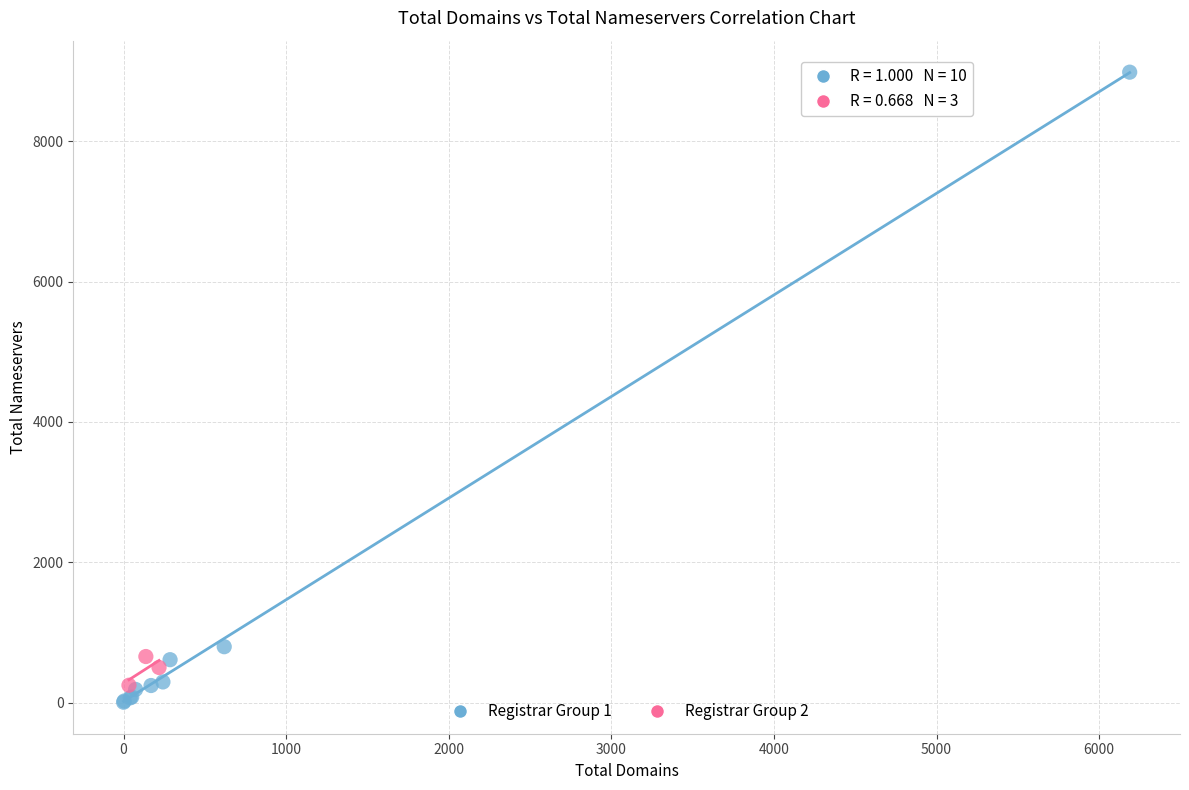

Which series contains the highest Y value?

Registrar Group 1